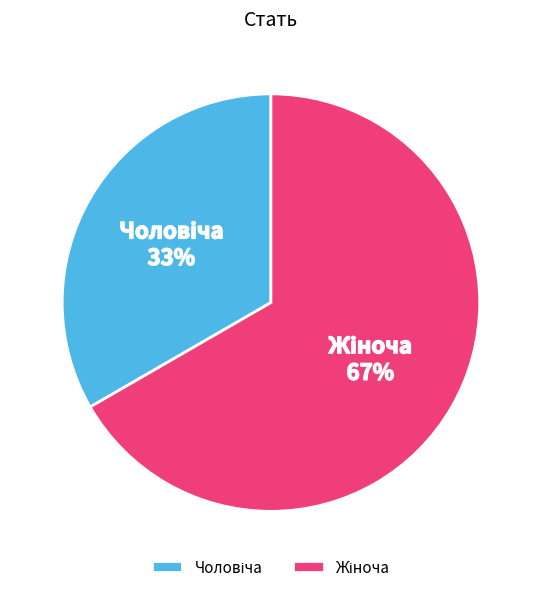

Is there a majority slice in this chart?

Yes